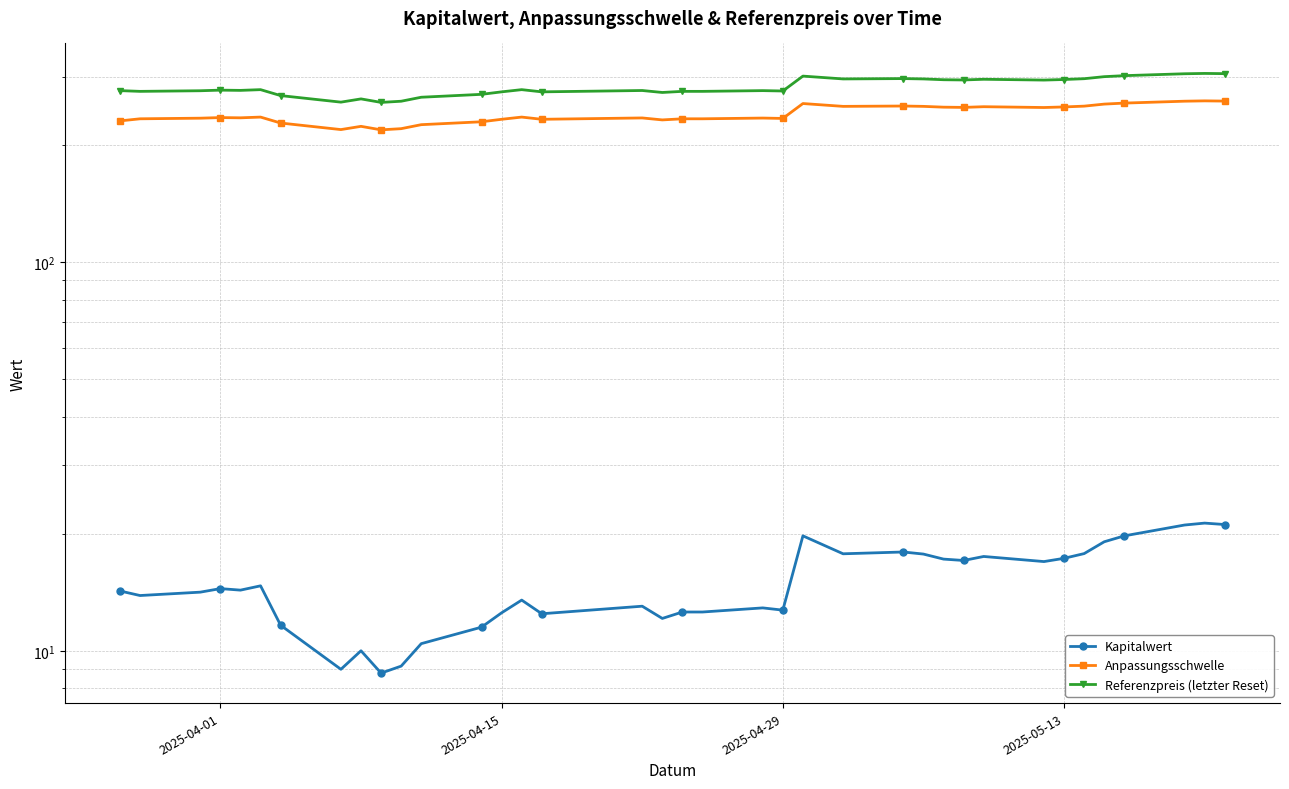

How many series are shown in this chart?

3